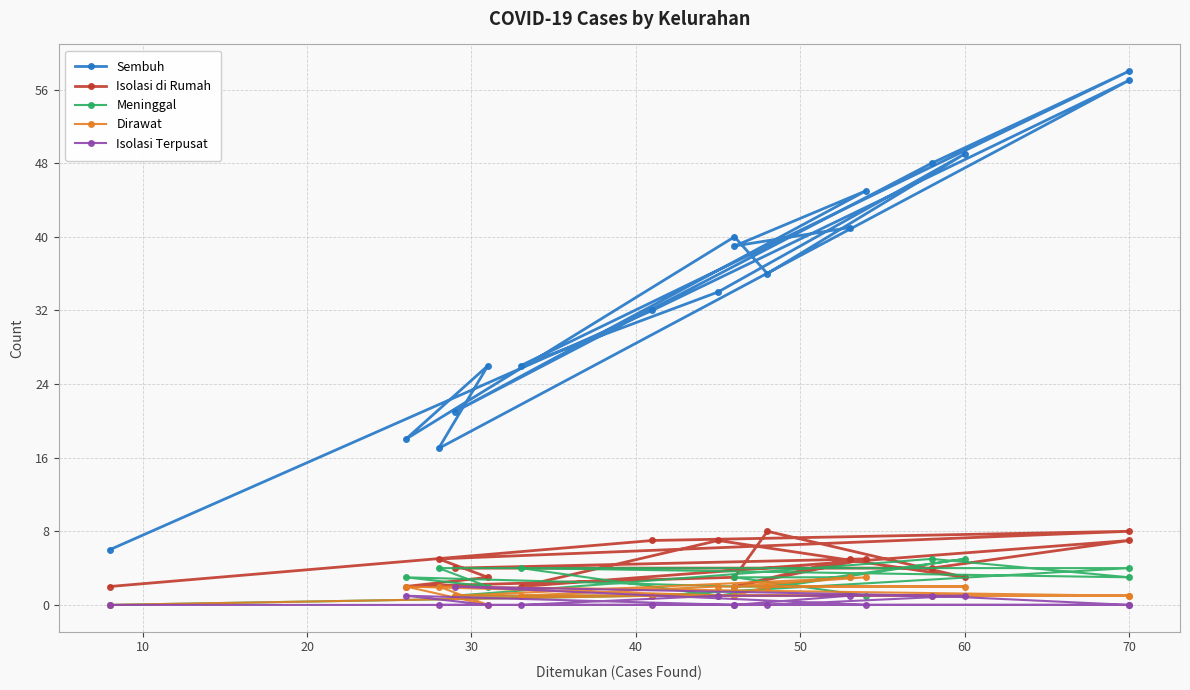

True or false: Meninggal and Isolasi di Rumah intersect in this chart.

True